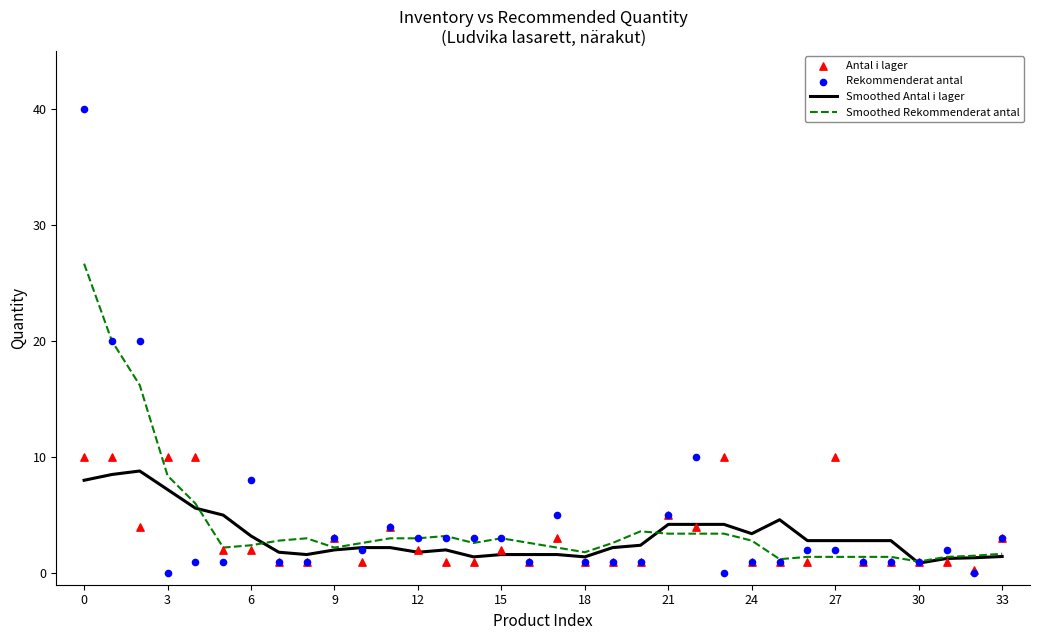

At how many categories does at least one series exceed 38?

1